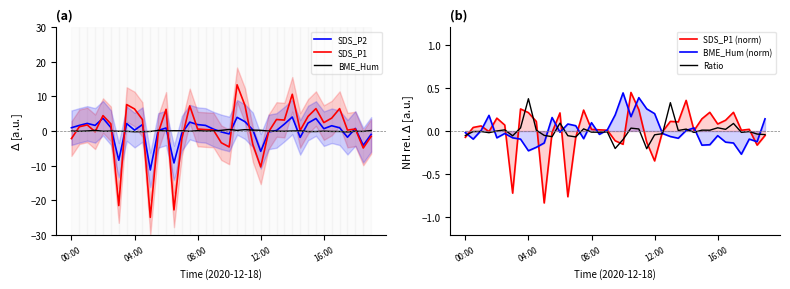

Is it true that BME_Hum (norm) equals -0.0 at 25?

True